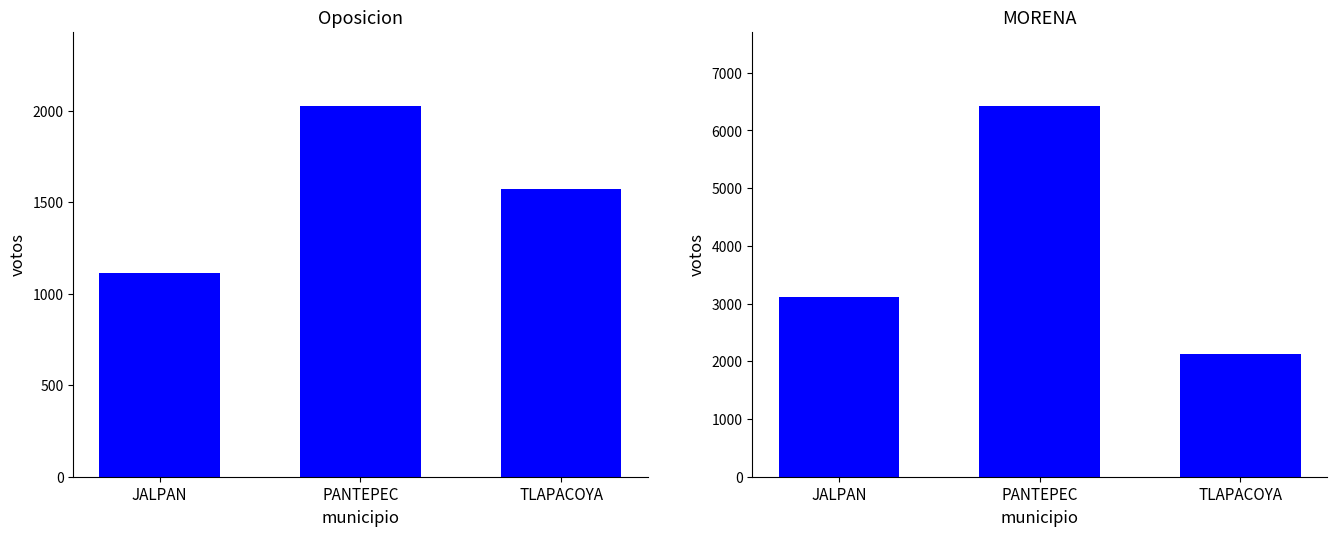

Which series has the widest spread of values?

MORENA